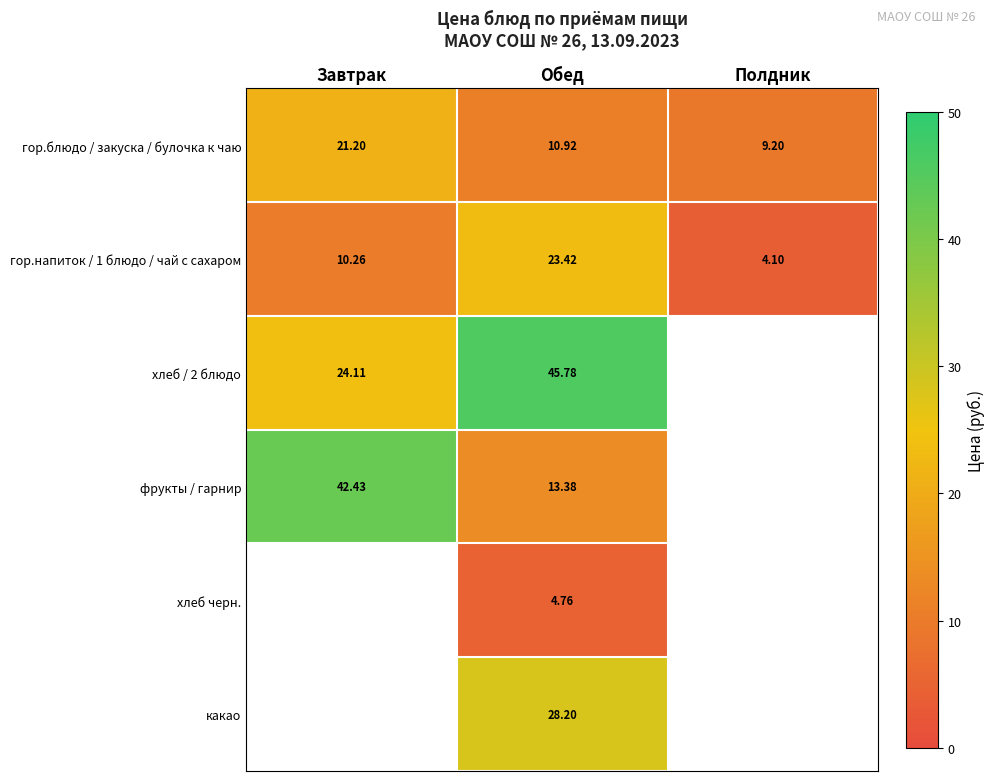

At how many categories does at least one series exceed 7?

3